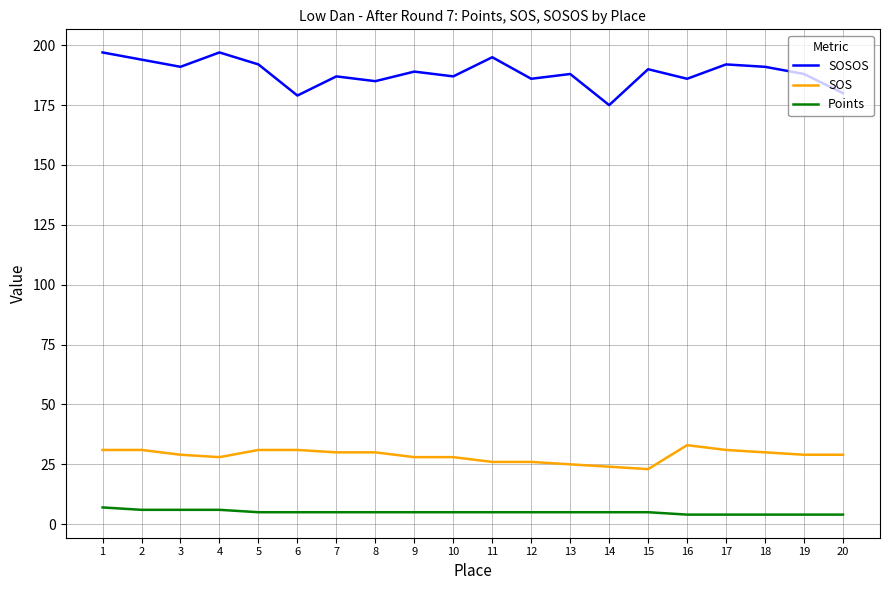

The SOSOS series shows 70 at 6. True or false?

False